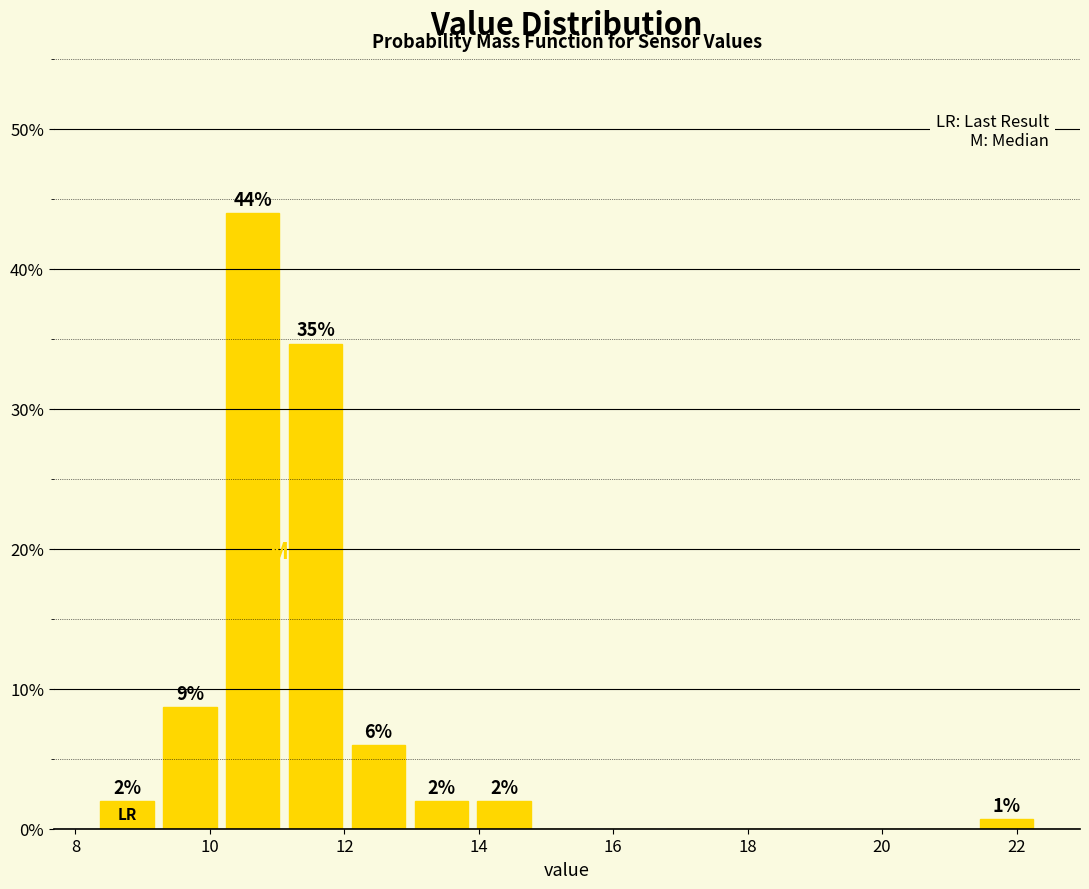

Over which range of the x-axis is the bar tallest?

10.2 to 11.2